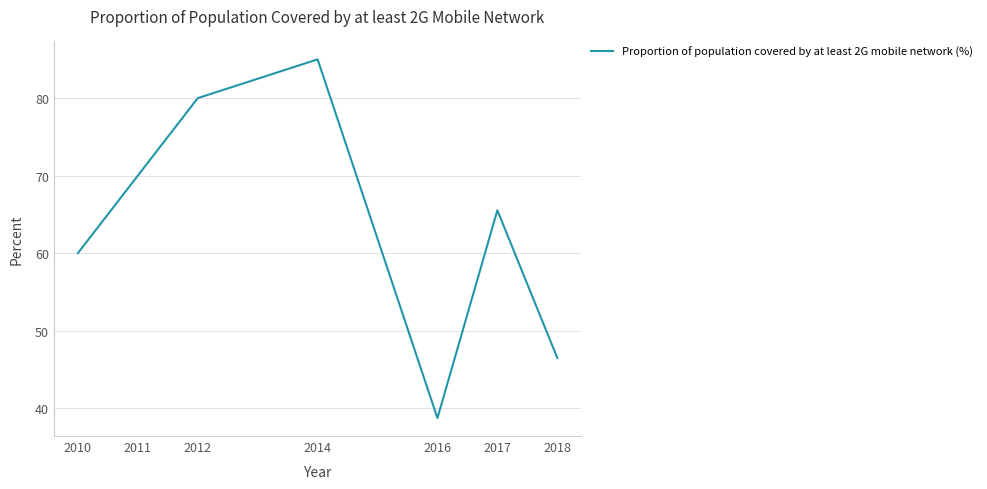

Which has a higher value, 2017 or 2012?

2012